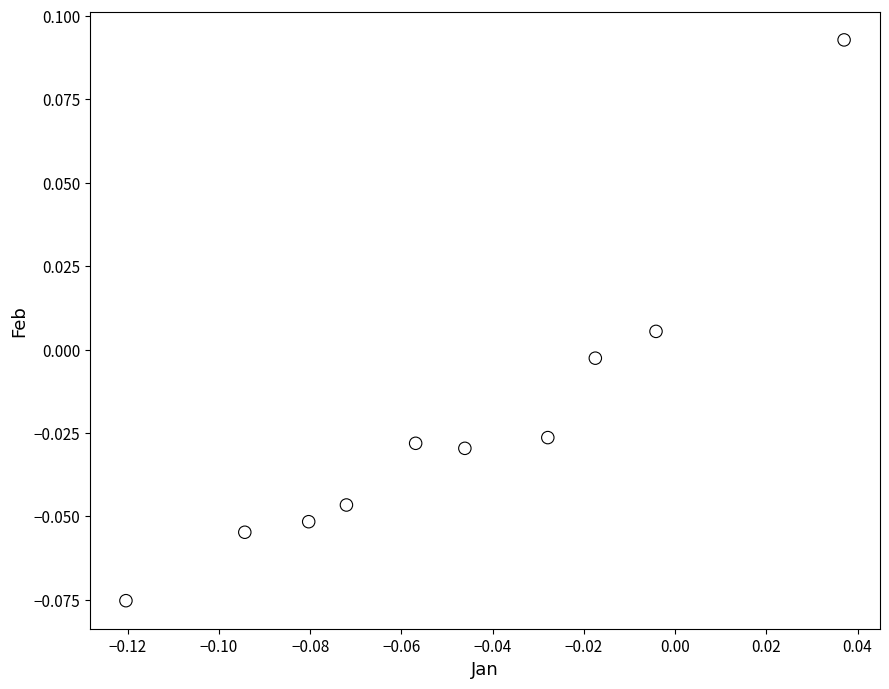

How many data points are displayed?

10